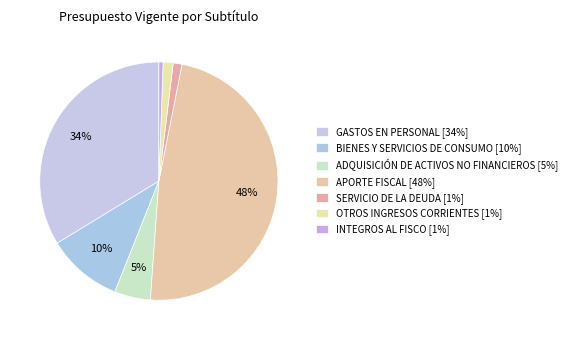

Is GASTOS EN PERSONAL the majority of the pie?

No